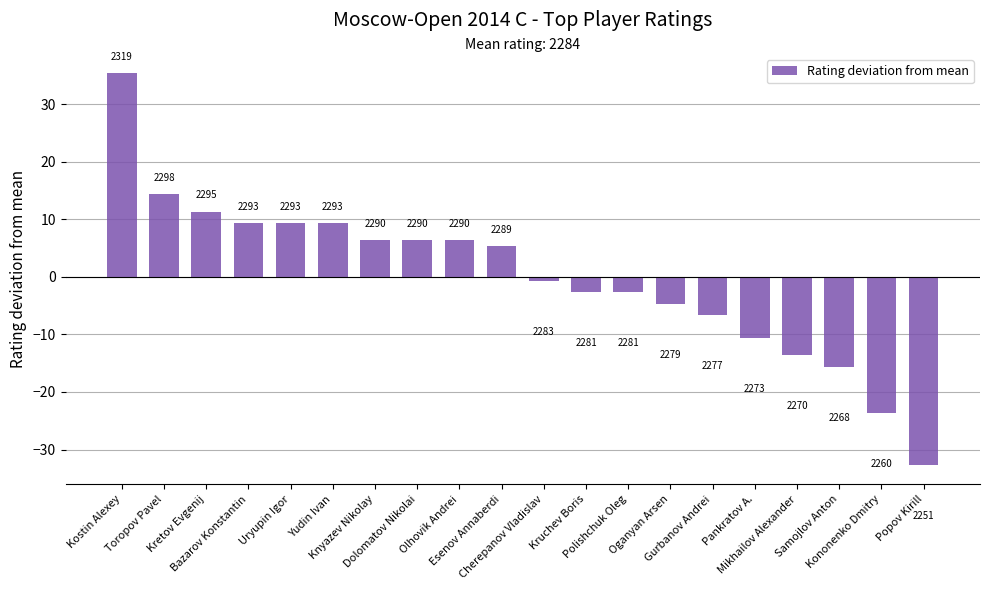

List the labels in order of value, smallest first.

Popov Kirill, Kononenko Dmitry, Samojlov Anton, Mikhailov Alexander, Pankratov A., Gurbanov Andrei, Oganyan Arsen, Kruchev Boris, Polishchuk Oleg, Cherepanov Vladislav, Esenov Annaberdi, Knyazev Nikolay, Dolomatov Nikolai, Olhovik Andrei, Bazarov Konstantin, Uryupin Igor, Yudin Ivan, Kretov Evgenij, Toropov Pavel, Kostin Alexey